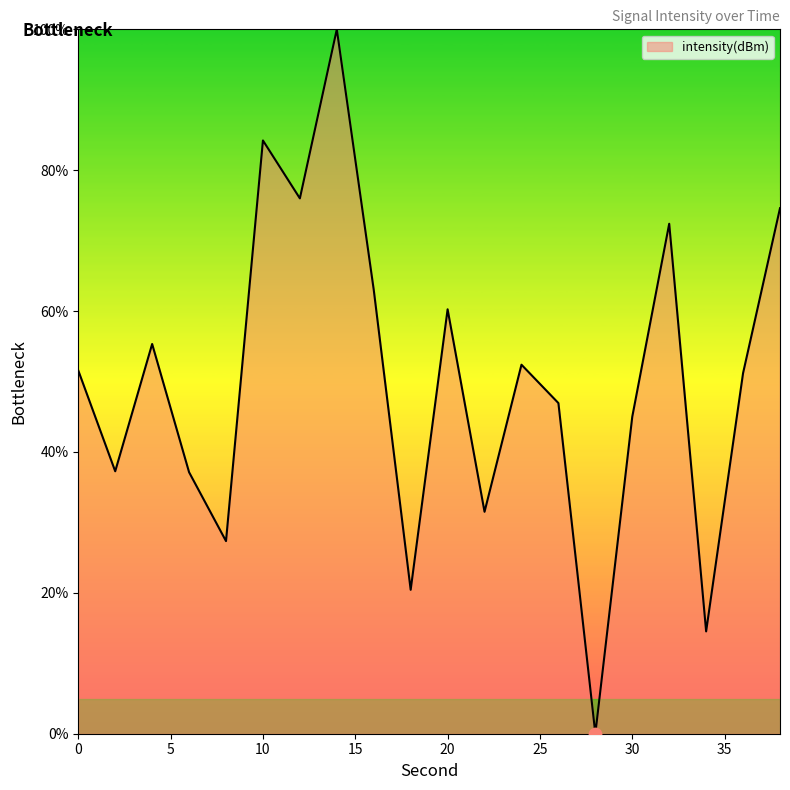

What is the difference between the maximum and minimum values?

100.0